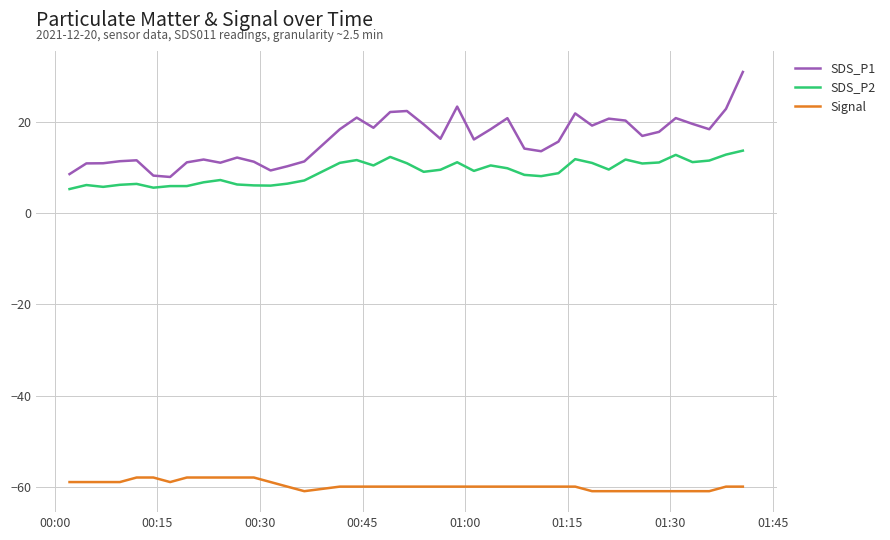

Rank the series by their maximum value, from highest to lowest.

SDS_P1, SDS_P2, Signal